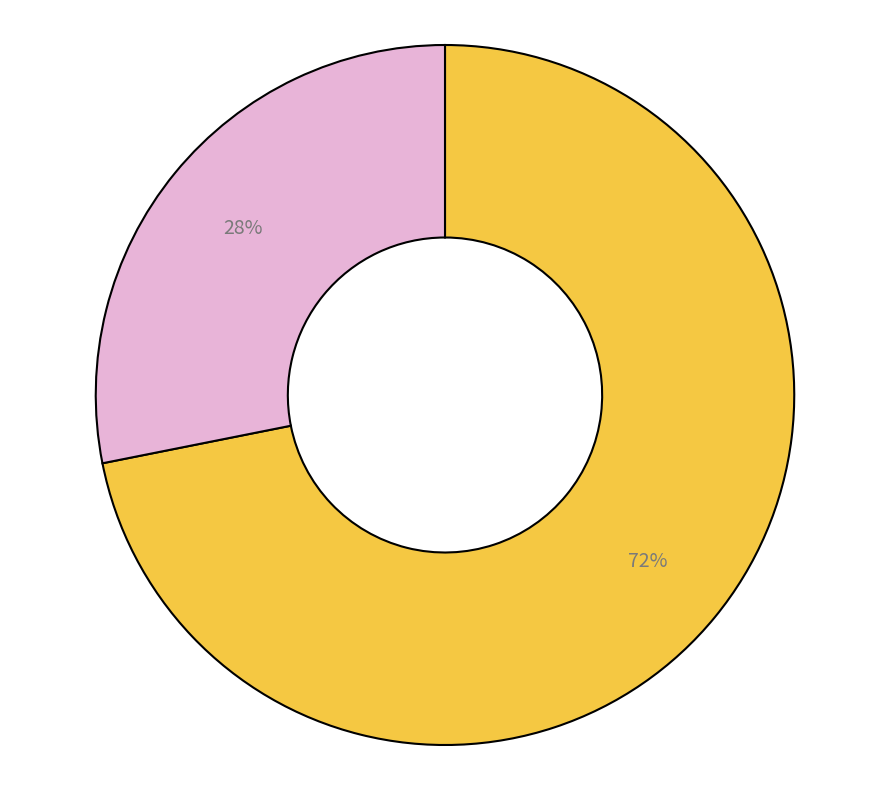

Is there a majority slice in this chart?

Yes